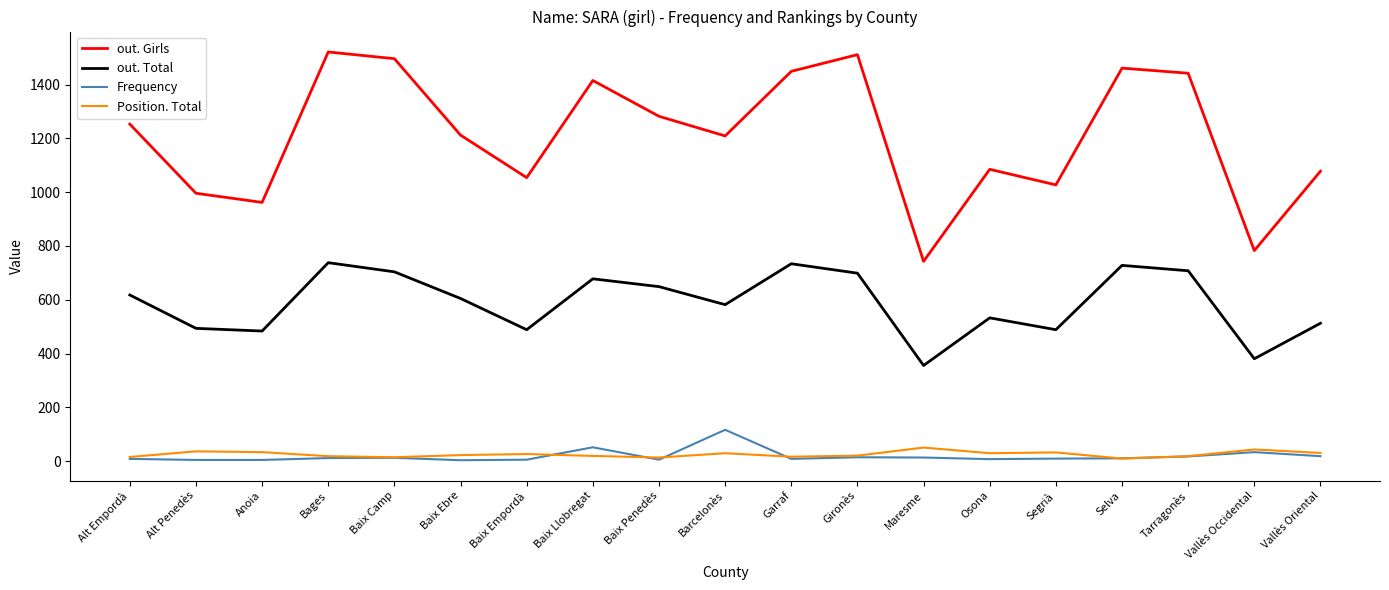

Does the chart have visible grid lines?

No